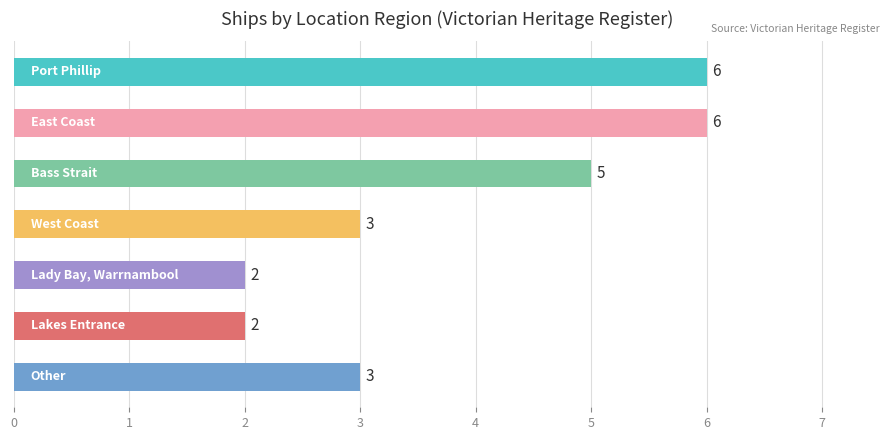

What is the difference between the second highest and second lowest values?

4